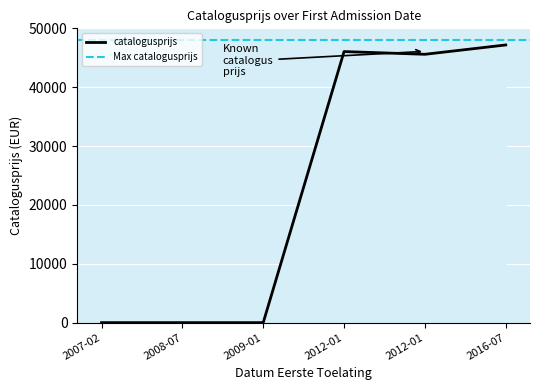

Is this an area chart (filled region under the line)?

No